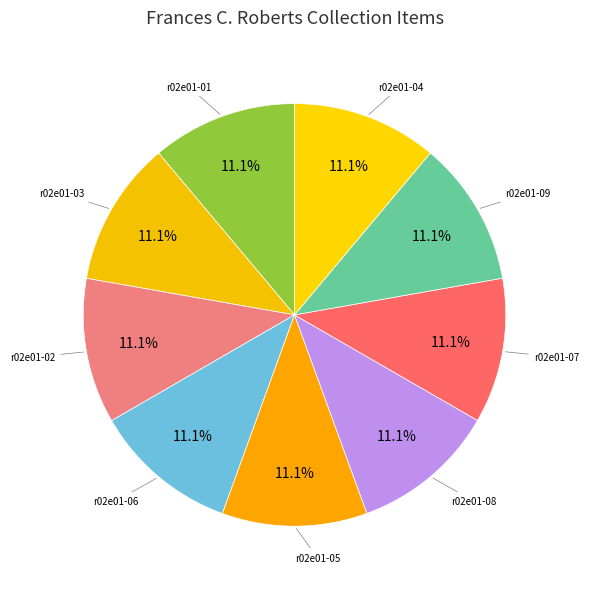

Is the sum of r02e01-06 and r02e01-07 greater than half?

No